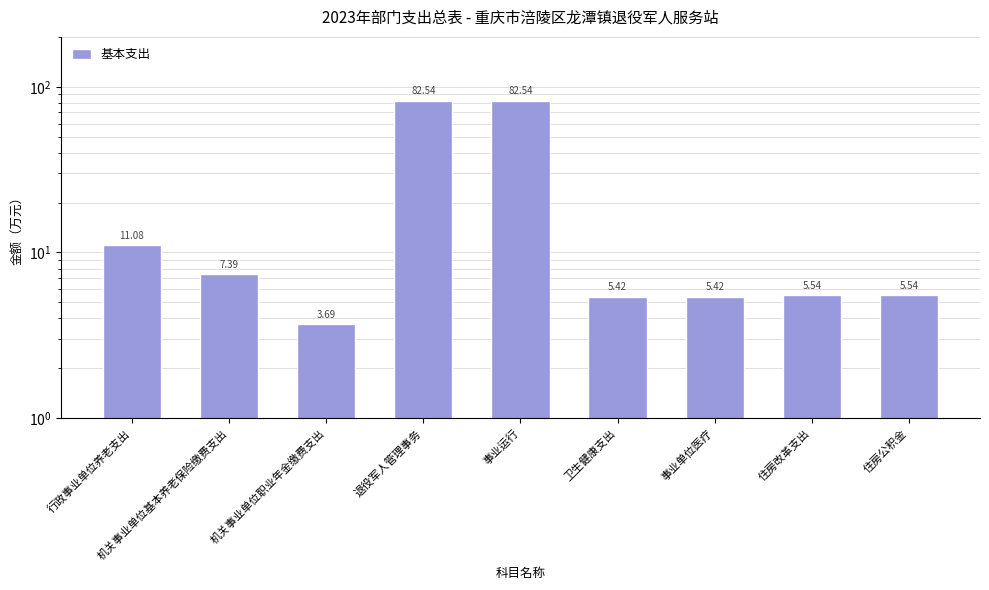

Rank the categories by value from lowest to highest.

机关事业单位职业年金缴费支出, 卫生健康支出, 事业单位医疗, 住房改革支出, 住房公积金, 机关事业单位基本养老保险缴费支出, 行政事业单位养老支出, 退役军人管理事务, 事业运行